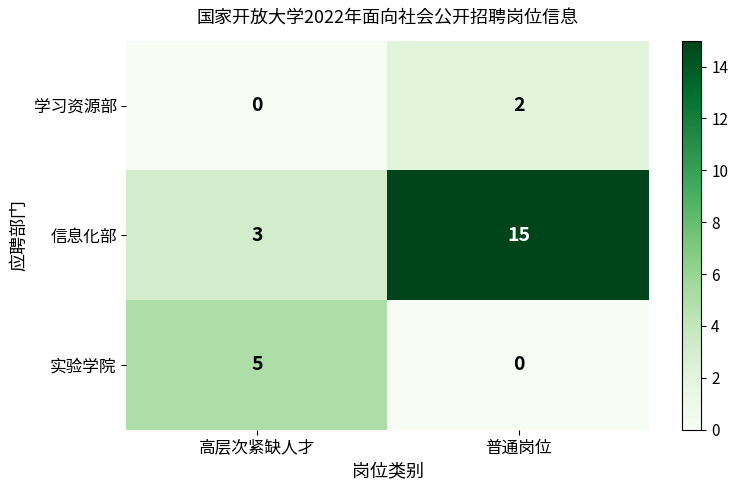

Rank the series at 高层次紧缺人才 from highest to lowest value.

实验学院, 信息化部, 学习资源部